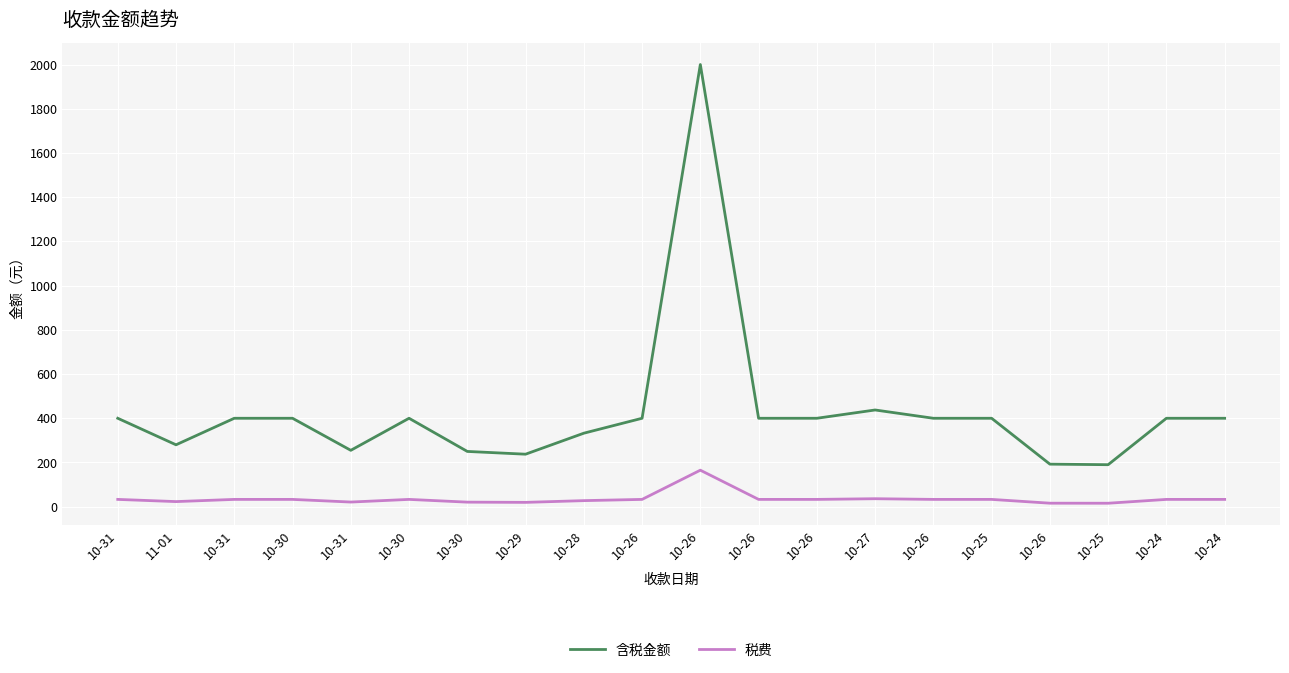

What is the total value across all series at 10-26?

433.0